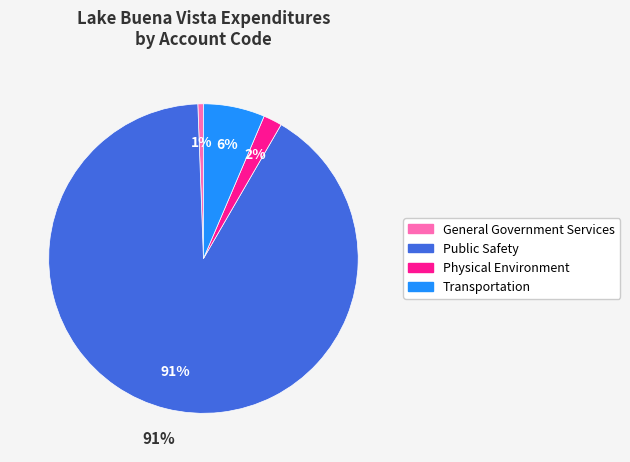

Count the number of slices in the pie.

4